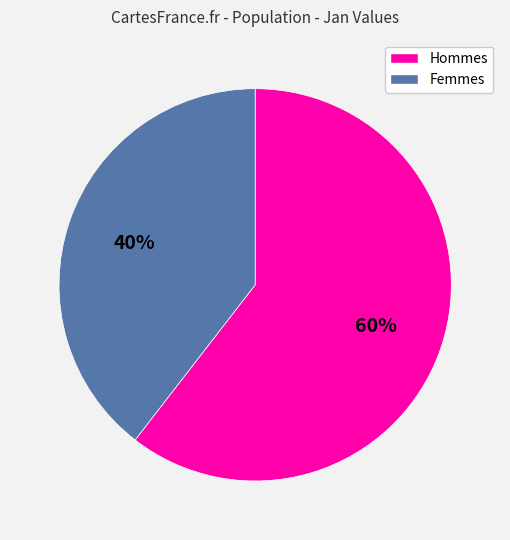

To the nearest percent, what is the average slice percentage?

50%